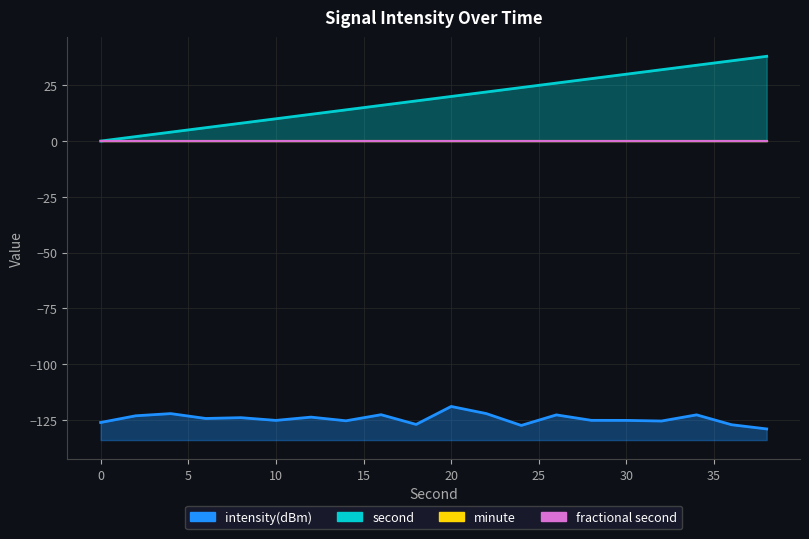

Where does the intensity(dBm) series first go above -124?

2